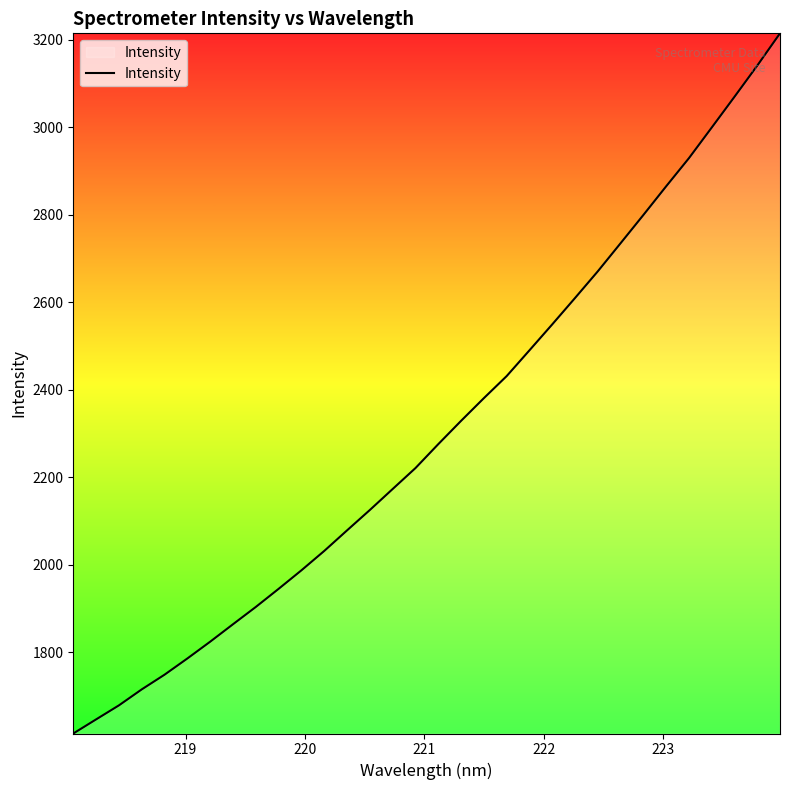

What is the greatest value displayed?

3215.1